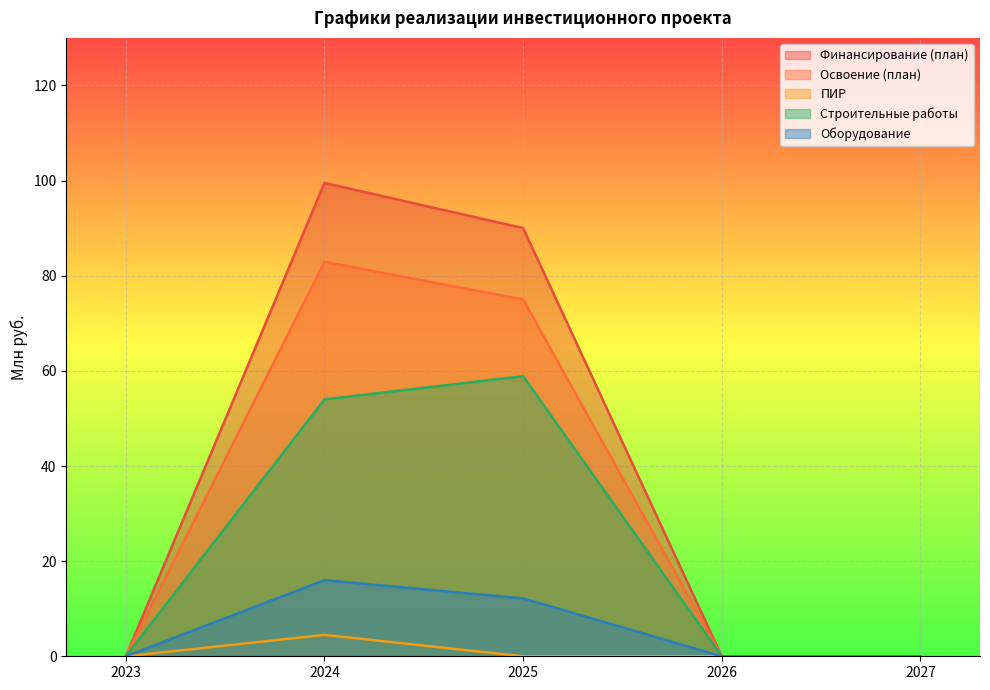

Reading right to left, what are all the values shown in this chart?

Финансирование (план): 0.0	0.0	90.0	99.5	0.0
Освоение (план): 0.0	0.0	75.0	82.9	0.0
ПИР: 0.0	0.0	0.0	4.5	0.0
Строительные работы: 0.0	0.0	58.9	54.0	0.0
Оборудование: 0.0	0.0	12.2	16.0	0.0